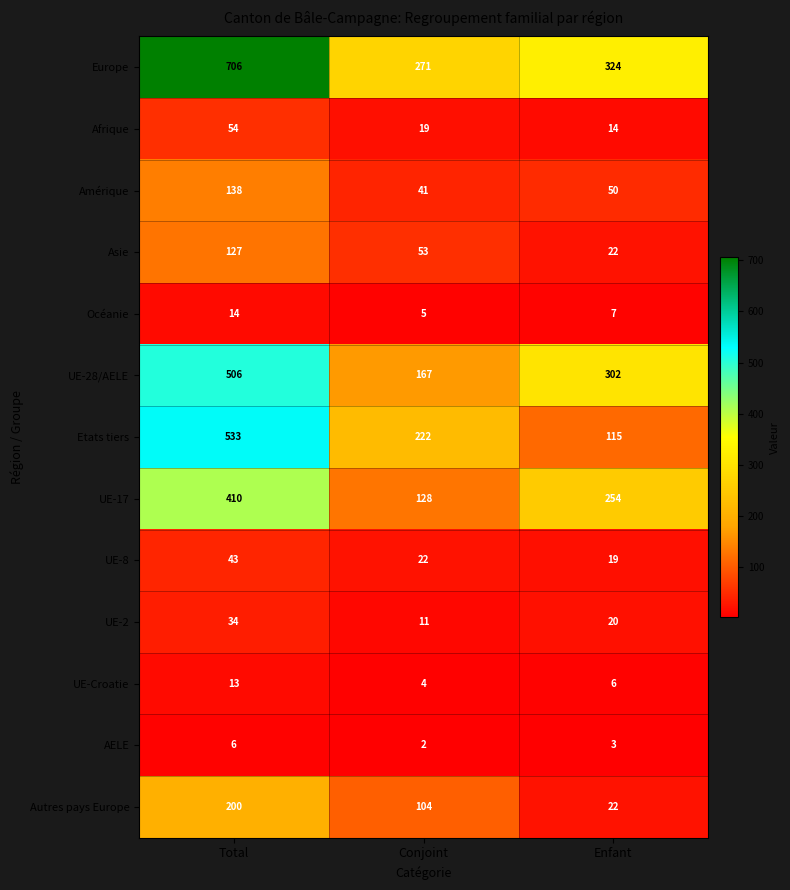

What is the difference between the highest and lowest values at Total?

700